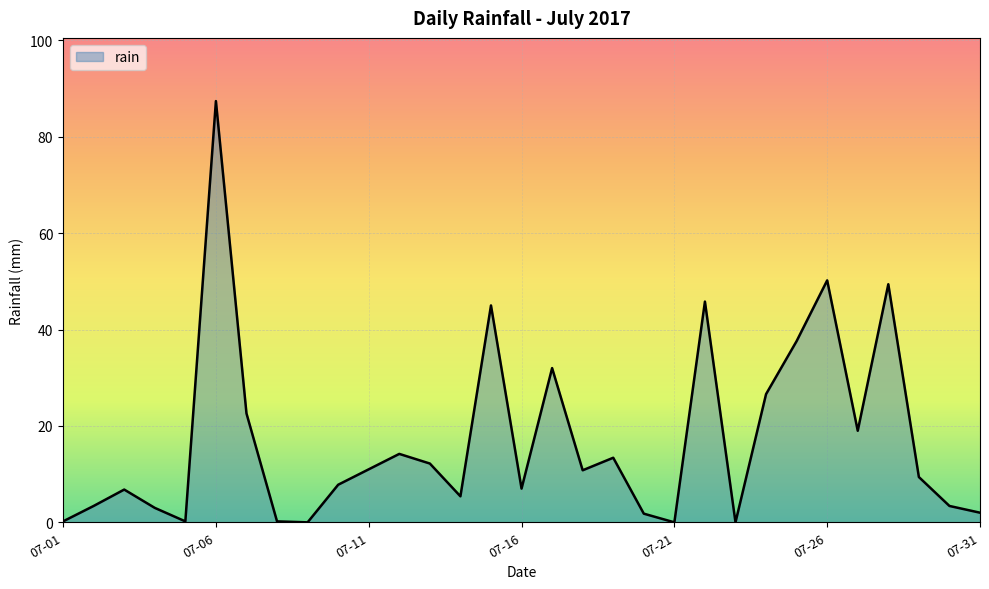

What is the difference between the maximum and minimum values?

87.4